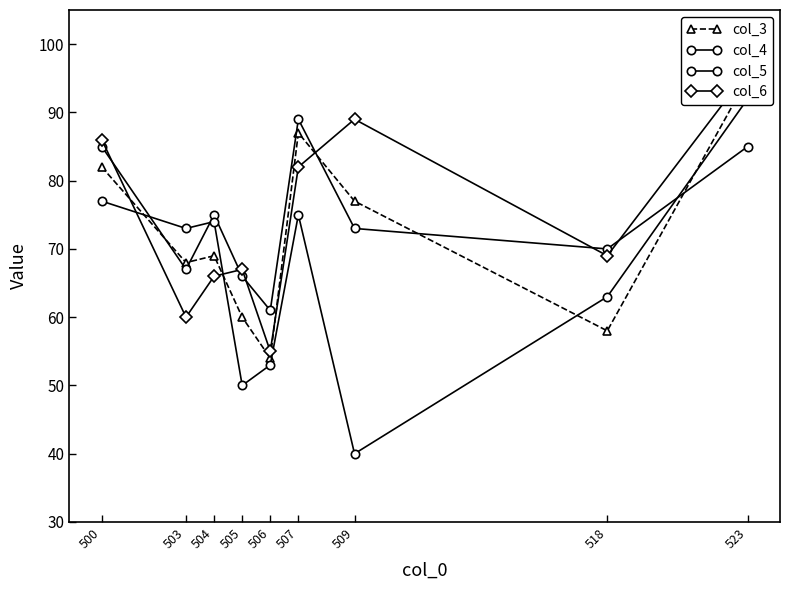

In col_6, how many points are lower than both neighbors (excluding endpoints)?

3